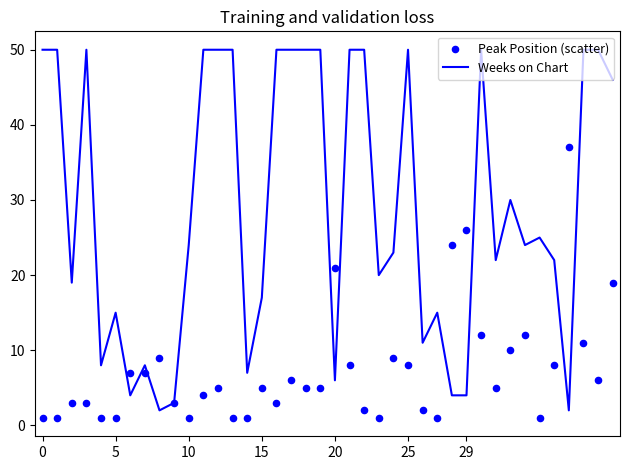

Which series reaches the minimum Y coordinate?

Peak Position (scatter)